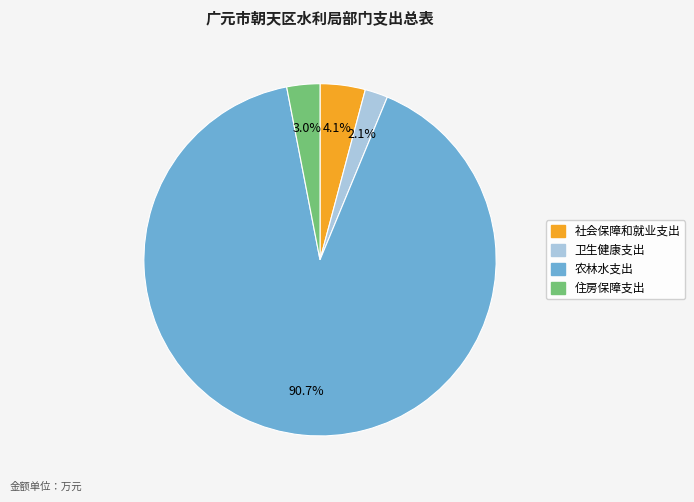

Count the number of slices in the pie.

4